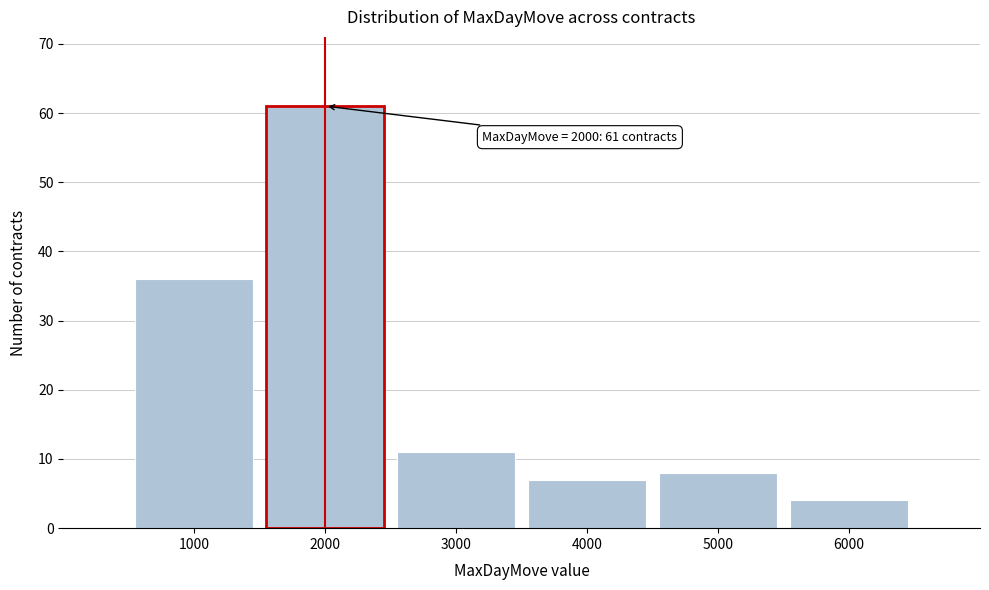

Over which range of the x-axis is the bar tallest?

1500 to 2500